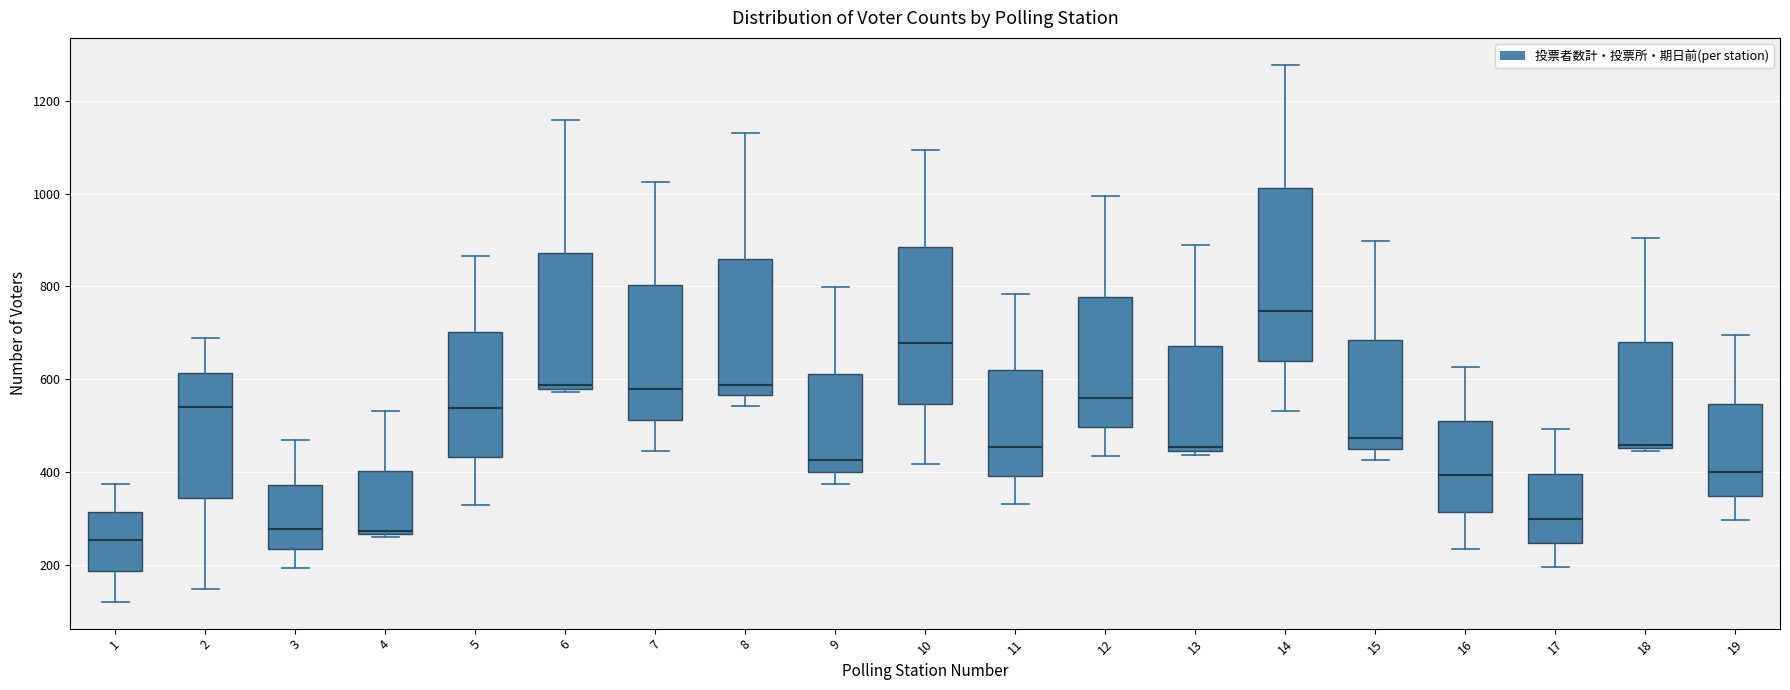

Comparing the boxes themselves (not the whiskers), which one is the tallest?

14